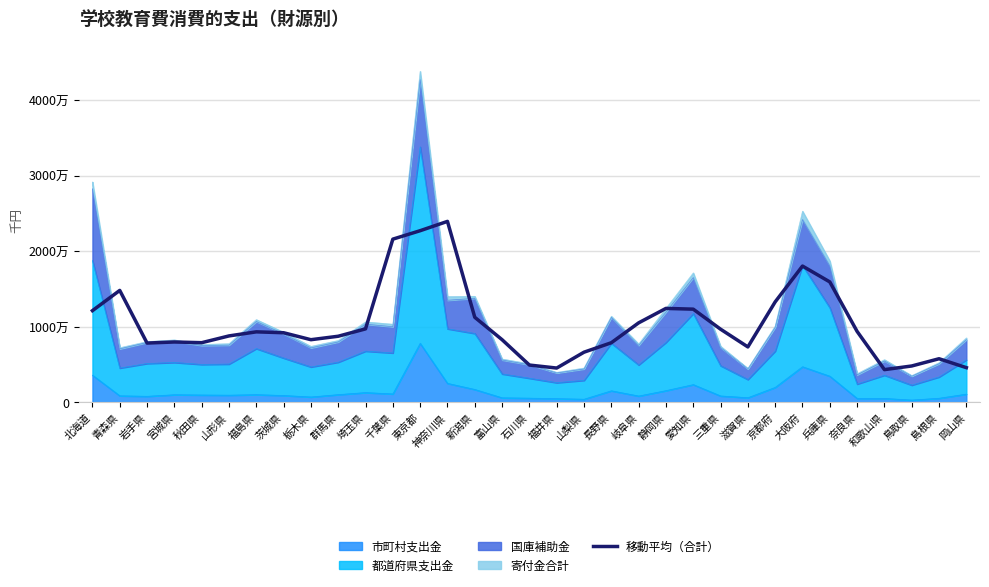

List the labels in order of value, largest first.

神奈川県, 東京都, 千葉県, 大阪府, 兵庫県, 青森県, 京都府, 静岡県, 愛知県, 北海道, 新潟県, 岐阜県, 埼玉県, 三重県, 奈良県, 福島県, 茨城県, 山形県, 群馬県, 富山県, 栃木県, 宮城県, 秋田県, 長野県, 岩手県, 滋賀県, 山梨県, 島根県, 石川県, 鳥取県, 岡山県, 福井県, 和歌山県